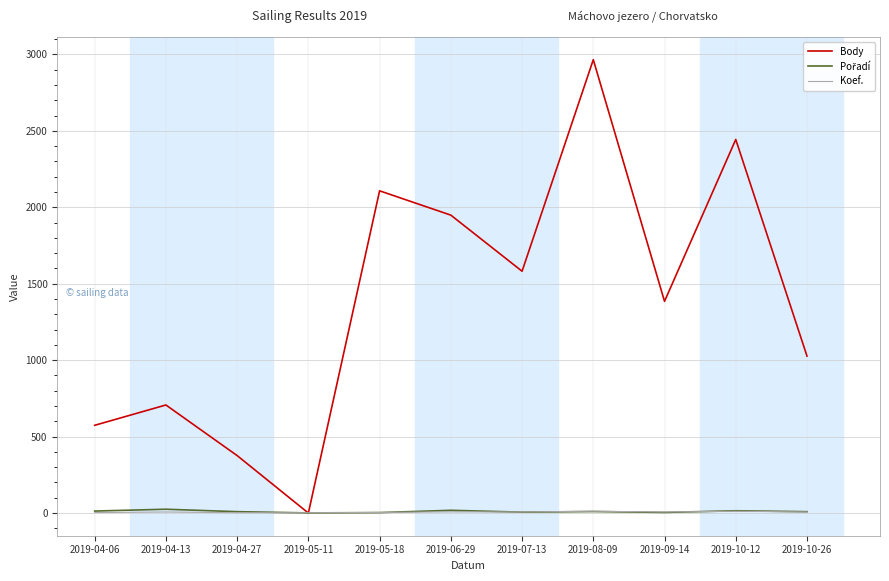

What is the maximum value shown in the chart?

2966